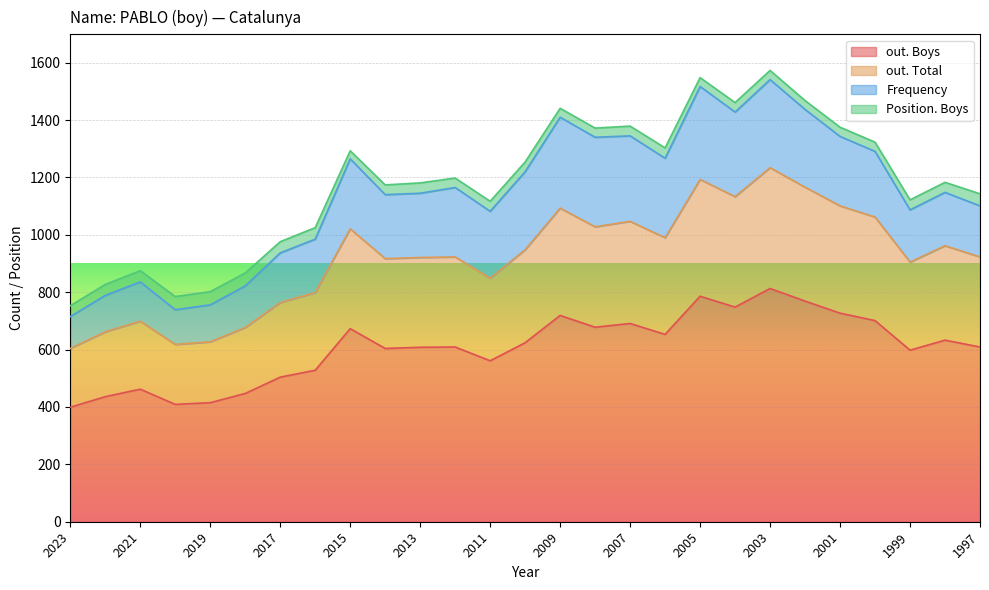

What is the difference between the second highest and minimum values in the out. Total series?

589